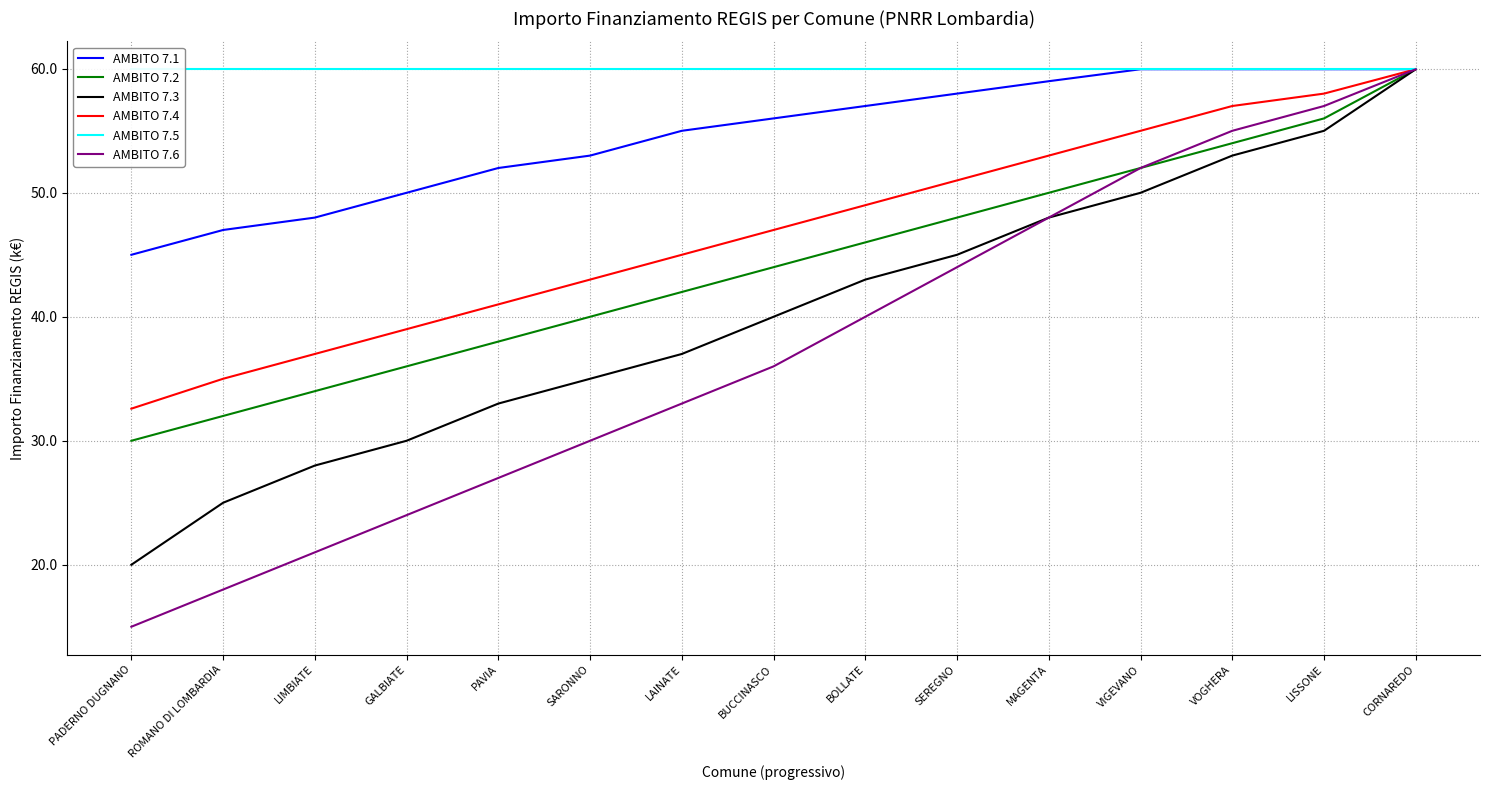

The AMBITO 7.3 series shows 15.1 at BUCCINASCO. True or false?

False